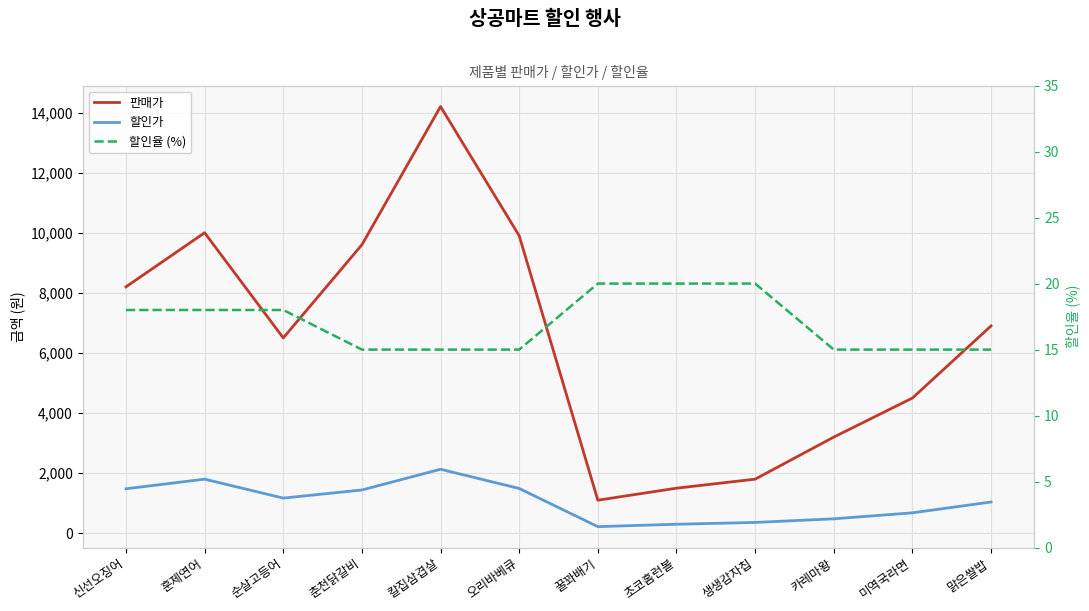

Is it true that 할인율 (%) equals 30 at 순살고등어?

False